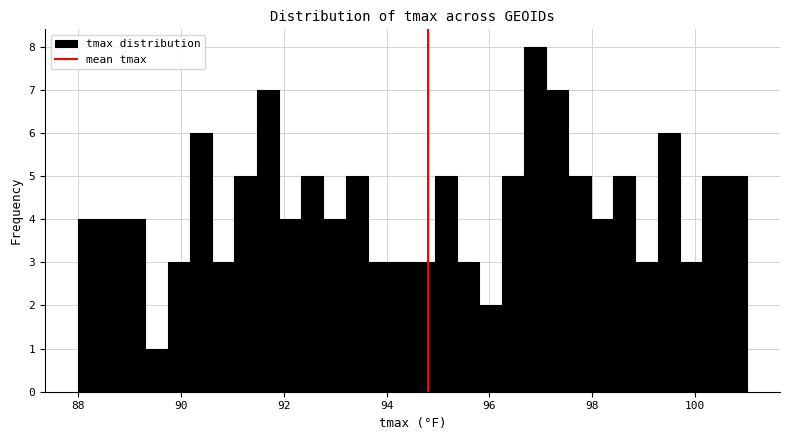

Read against the x-axis, roughly where is the centre of the tallest bar?

96.8